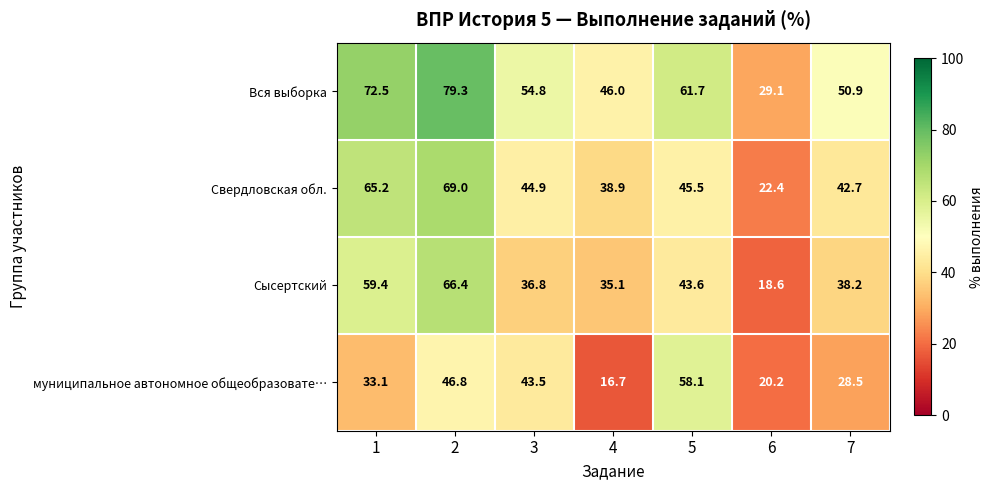

What is the approximate value of Свердловская обл. at 1?

65.2